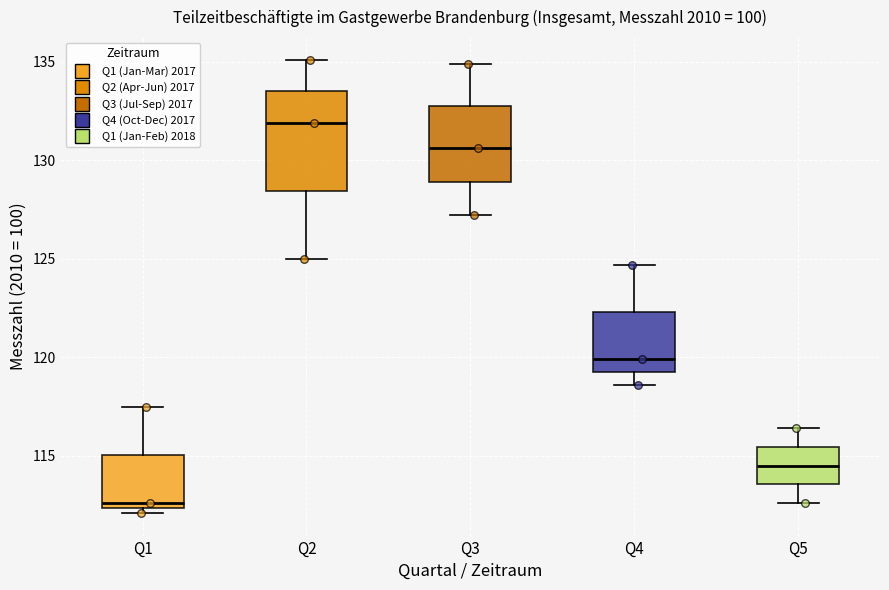

Reading left to right, read every box against the y-axis: the position of its median line, the range the box covers, and the ends of its whiskers. The values are not printed on the chart, so give them approximately, as read against the axis.

Q1: median 112.5 (just above the box's lower edge), box 112.5 to 115.0, whiskers 112.0 to 117.5
Q2: median 132.0, box 128.5 to 133.5, whiskers 125.0 to 135.0
Q3: median 130.5, box 129.0 to 133.0, whiskers 127.0 to 135.0
Q4: median 120.0, box 119.5 to 122.5, whiskers 118.5 to 124.5
Q5: median 114.5, box 113.5 to 115.5, whiskers 112.5 to 116.5